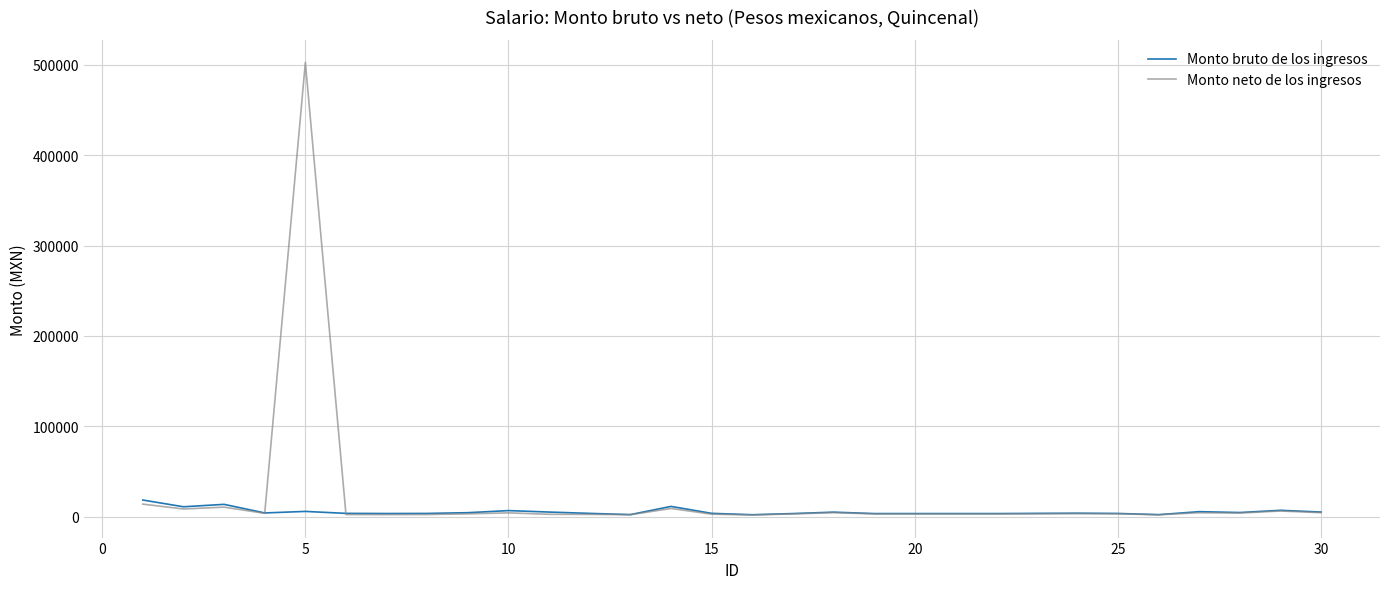

What are all the series names shown in the legend?

Monto bruto de los ingresos, Monto neto de los ingresos